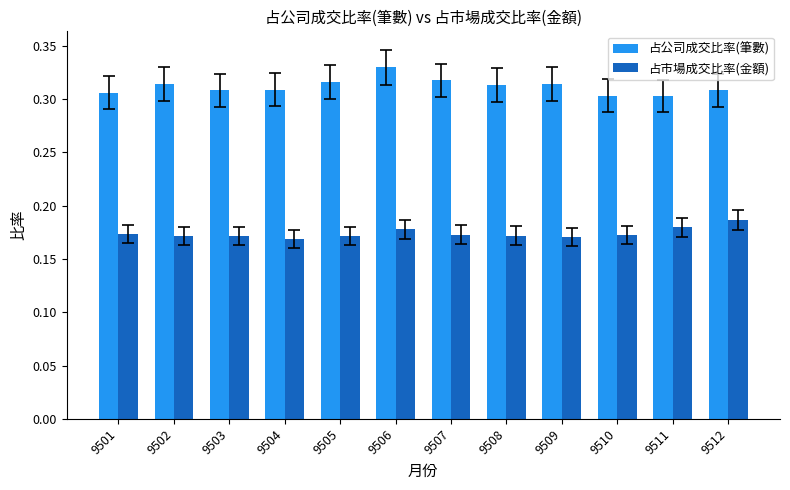

Rank the series by their maximum value, from lowest to highest.

占市場成交比率(金額), 占公司成交比率(筆數)